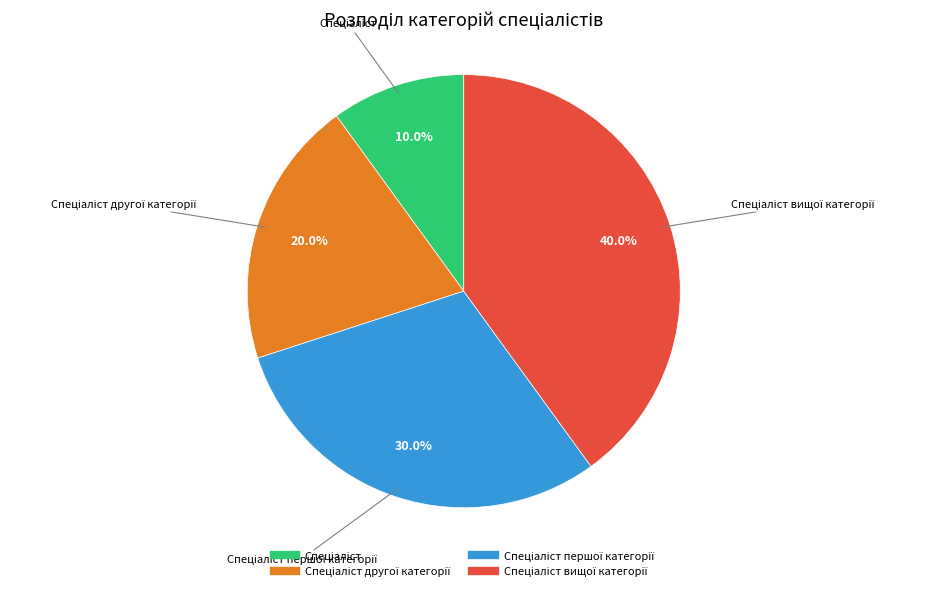

Is there a majority slice in this chart?

No